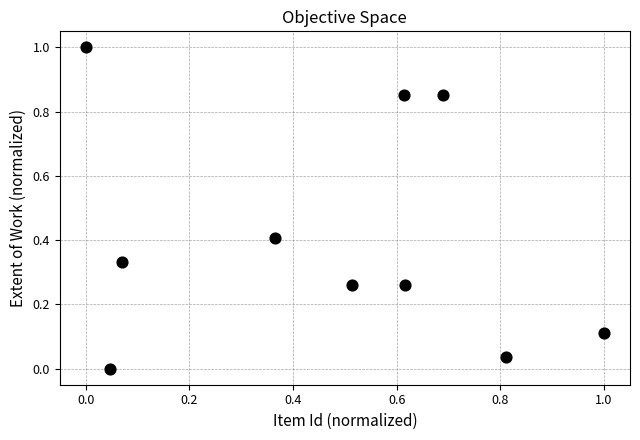

What is the range of X values (max minus min)?

1.0